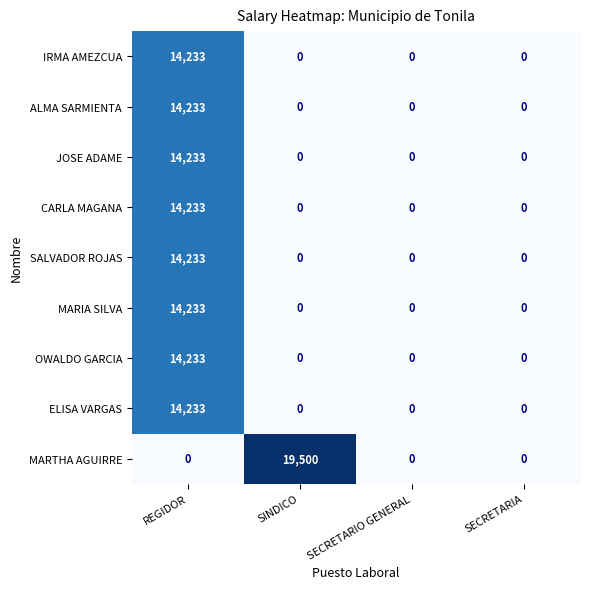

The value of ELISA VARGAS at REGIDOR is 14233. True or false?

True